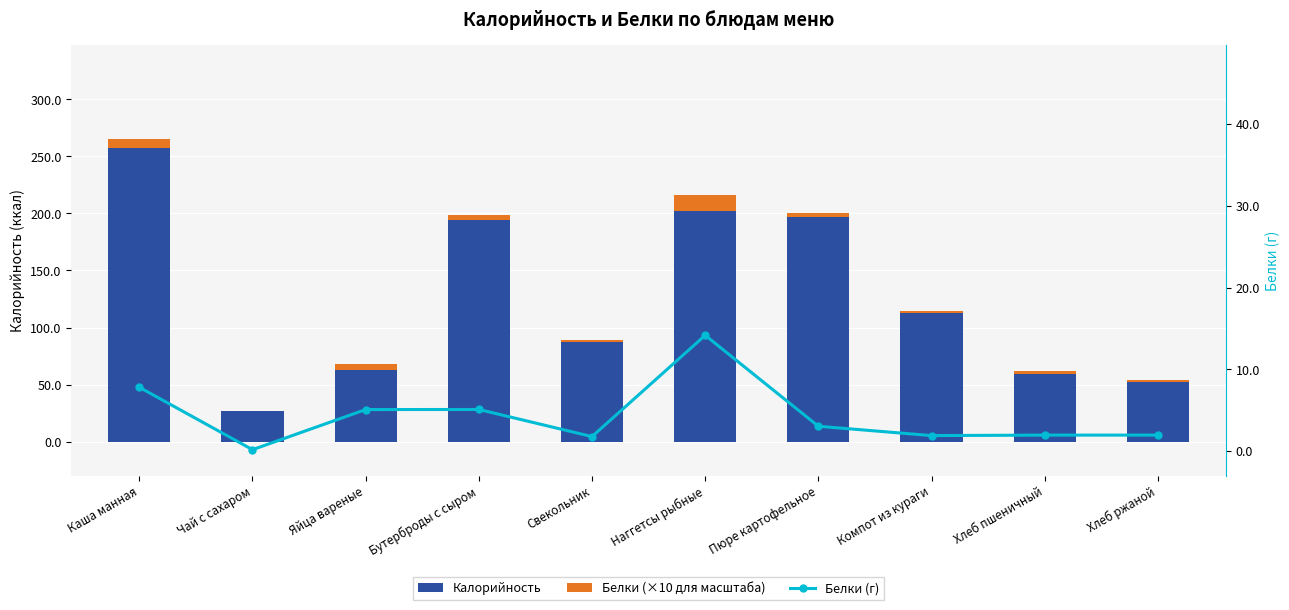

Count the number of data series in this chart.

3